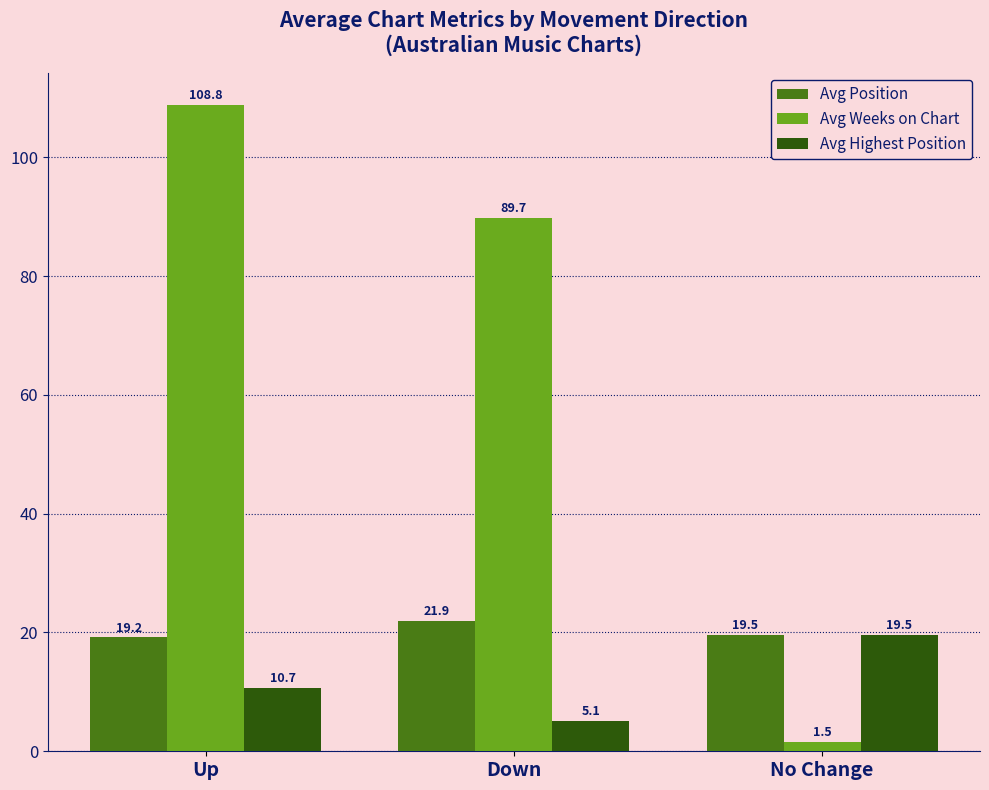

Where does the Avg Weeks on Chart series first go above 89?

Up